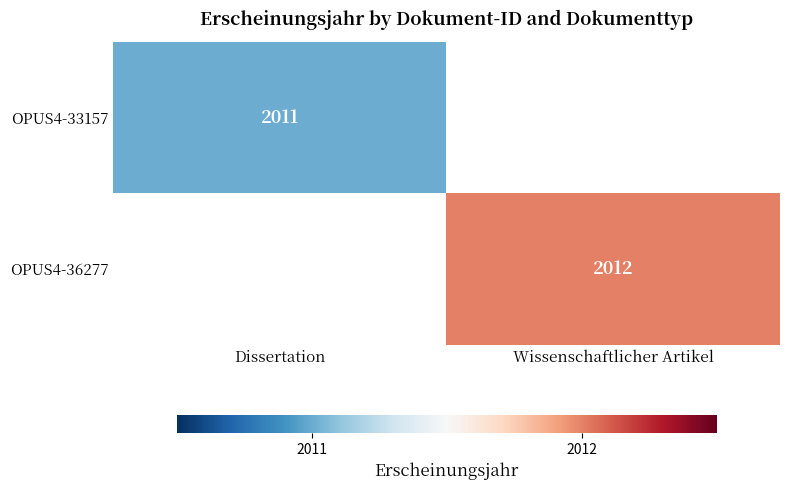

True or false: OPUS4-33157 has a value of 2011 at Dissertation.

True